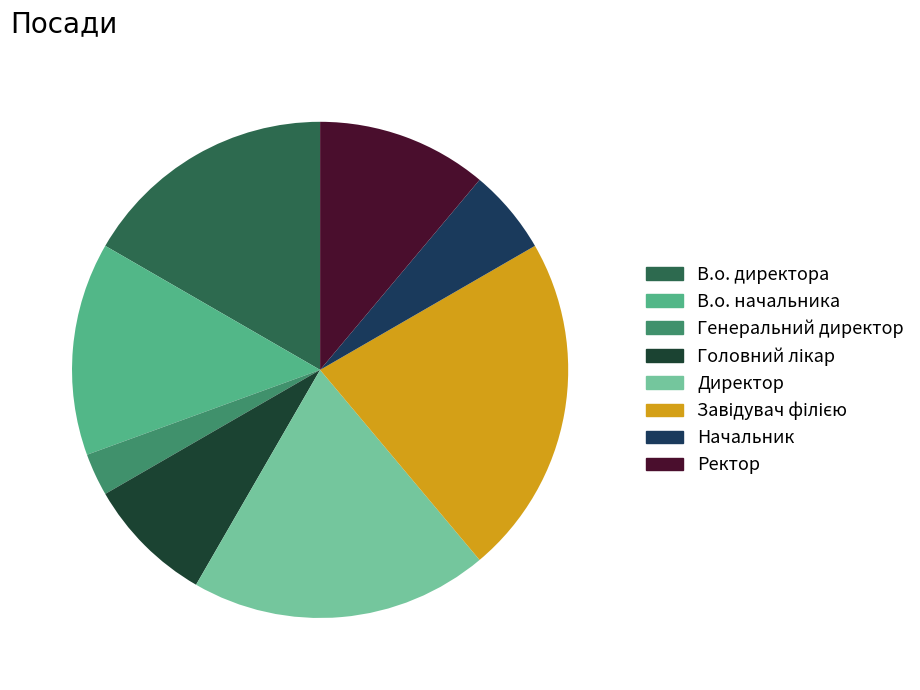

Is it true that В.о. директора is 27% of the pie?

False